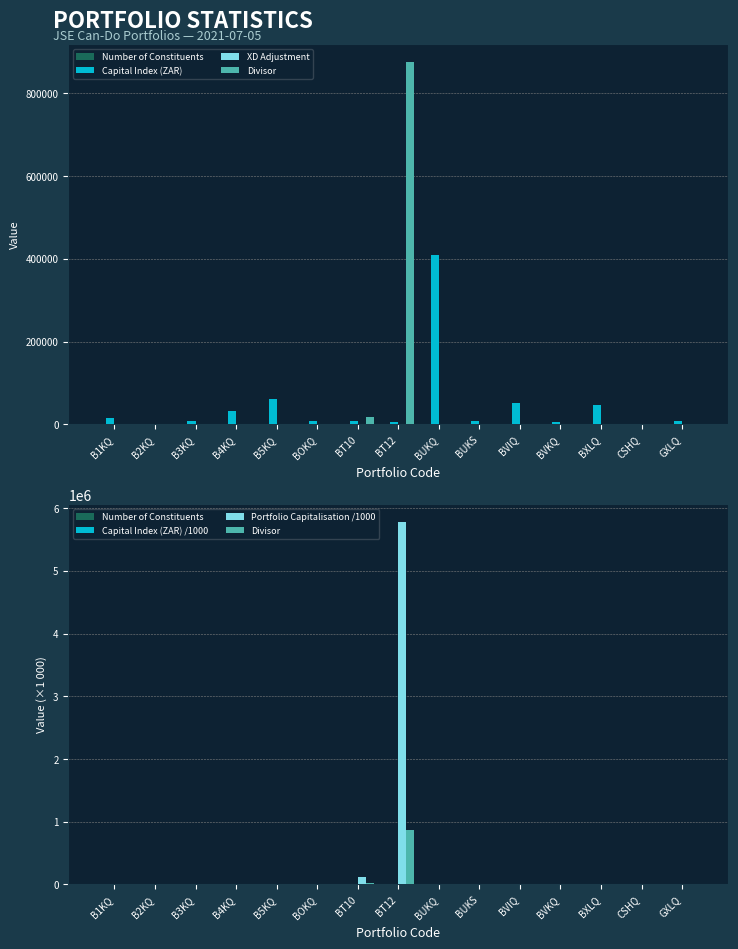

What is the label of the 4th bar from the left?

B4KQ